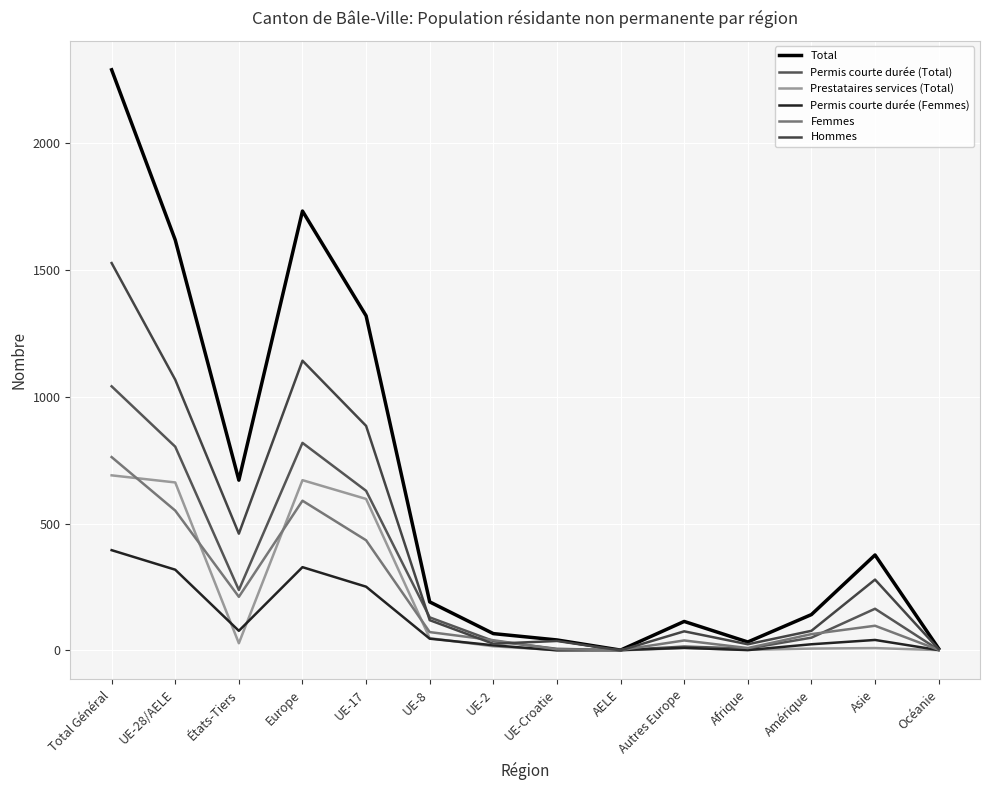

How many lines are shown in the chart?

6